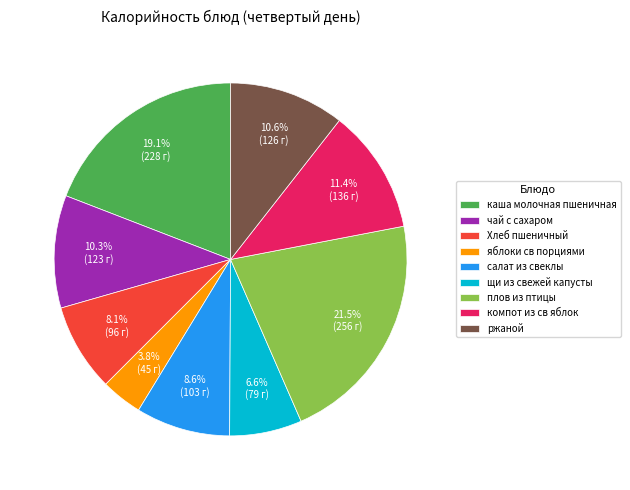

Is it true that чай с сахаром is 20% of the pie?

False